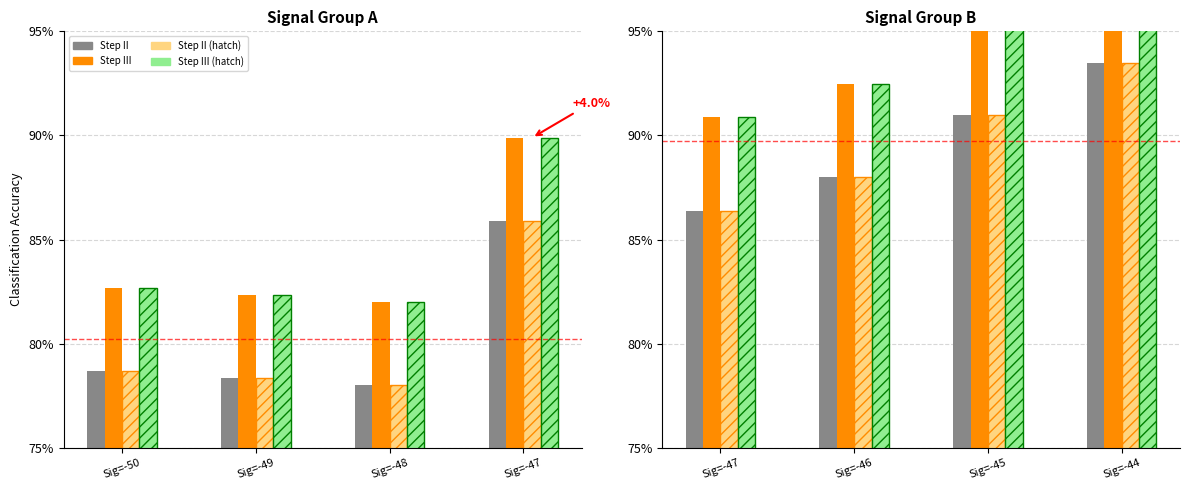

What is the highest value of the Step II (solid) series?

93.5